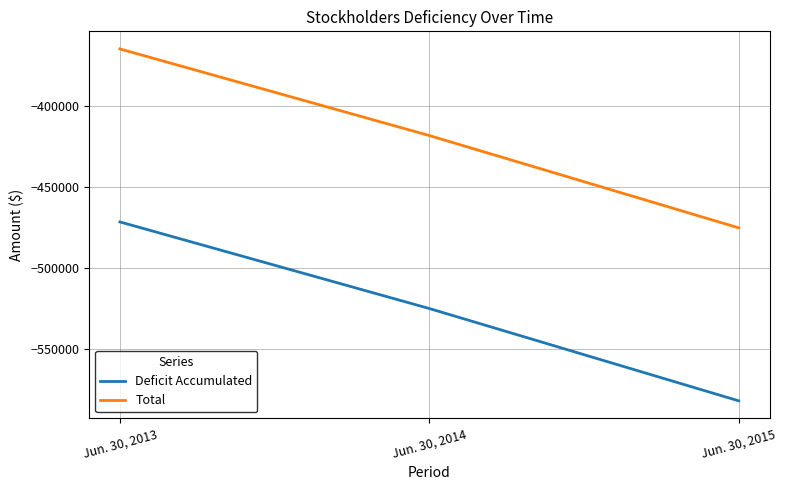

At which label does Total first exceed -417998?

Jun. 30, 2013